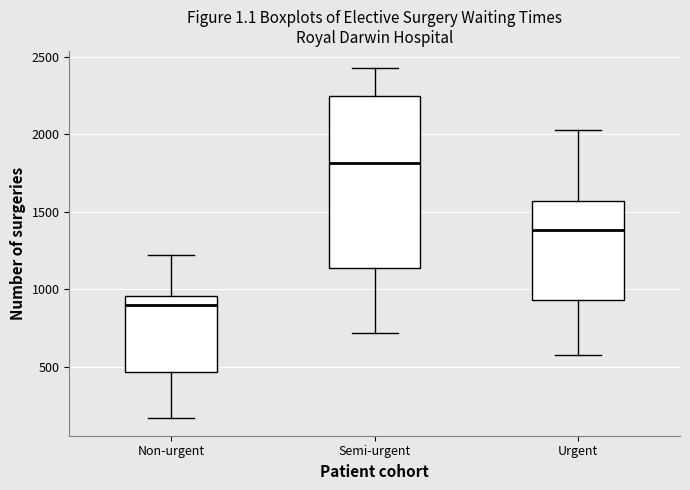

Reading left to right, read every box against the y-axis: the position of its median line, the range the box covers, and the ends of its whiskers. The values are not printed on the chart, so give them approximately, as read against the axis.

Non-urgent: median 900, box 450 to 950, whiskers 150 to 1200
Semi-urgent: median 1800, box 1150 to 2250, whiskers 700 to 2450
Urgent: median 1400, box 950 to 1550, whiskers 600 to 2050